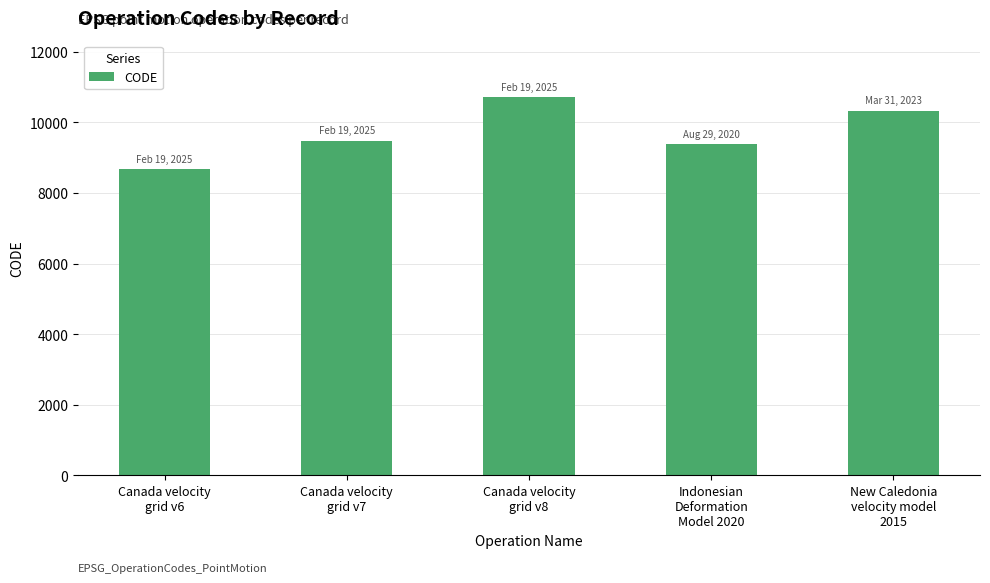

What is the sum of all values?

48564